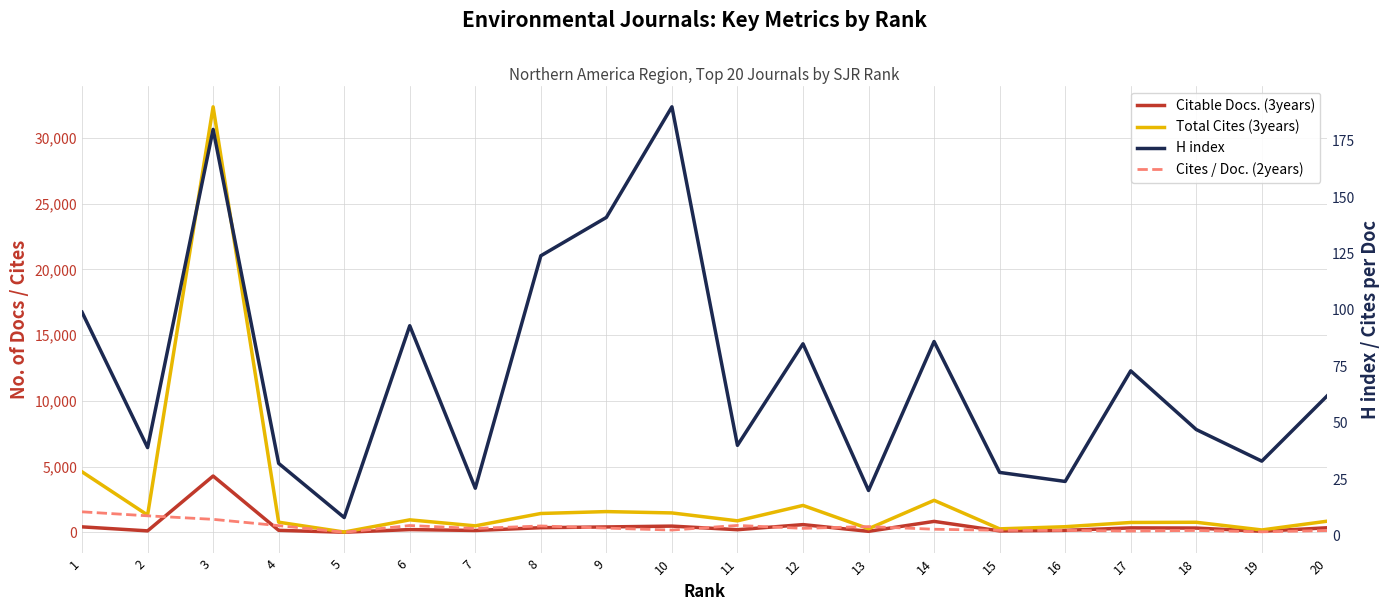

Rank the categories by Citable Docs. (3years) value from highest to lowest.

3, 14, 12, 10, 1, 9, 8, 20, 17, 18, 6, 11, 4, 16, 7, 2, 15, 19, 13, 5